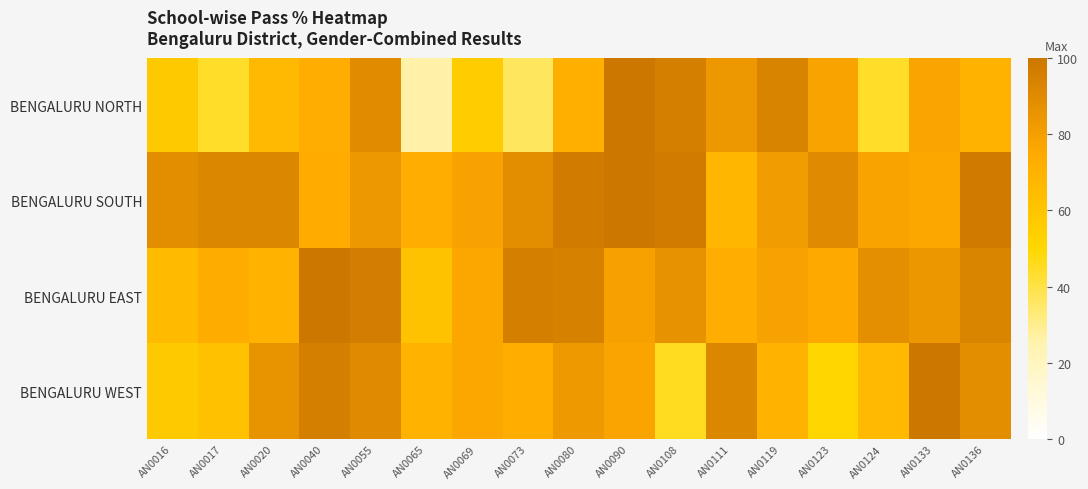

Reading right to left, extract all data points from this chart.

BENGALURU NORTH: AN0136=69.6	AN0133=77.4	AN0124=44.4	AN0123=77.8	AN0119=93.2	AN0111=83.3	AN0108=95.3	AN0090=100.0	AN0080=72.0	AN0073=36.4	AN0069=55.9	AN0065=26.3	AN0055=90.1	AN0040=73.0	AN0020=66.7	AN0017=44.4	AN0016=57.6
BENGALURU SOUTH: AN0136=97.4	AN0133=76.0	AN0124=78.1	AN0123=90.3	AN0119=81.6	AN0111=67.6	AN0108=96.9	AN0090=100.0	AN0080=96.9	AN0073=88.4	AN0069=78.7	AN0065=73.3	AN0055=83.3	AN0040=74.0	AN0020=91.8	AN0017=91.8	AN0016=88.6
BENGALURU EAST: AN0136=92.6	AN0133=84.2	AN0124=87.5	AN0123=75.0	AN0119=78.6	AN0111=72.7	AN0108=86.7	AN0090=79.2	AN0080=94.7	AN0073=95.8	AN0069=76.5	AN0065=61.5	AN0055=96.2	AN0040=100.0	AN0020=70.0	AN0017=73.8	AN0016=65.2
BENGALURU WEST: AN0136=88.6	AN0133=100.0	AN0124=66.7	AN0123=50.0	AN0119=69.6	AN0111=91.7	AN0108=45.5	AN0090=77.4	AN0080=83.2	AN0073=72.3	AN0069=76.0	AN0065=70.0	AN0055=90.3	AN0040=95.9	AN0020=85.9	AN0017=61.9	AN0016=57.1